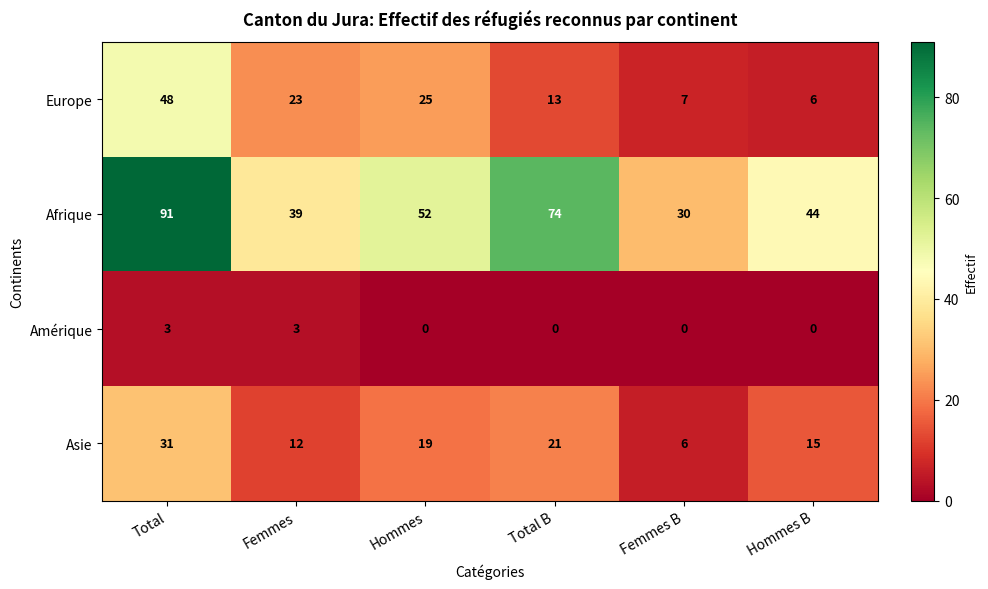

Is it true that Europe equals 9 at Hommes?

False